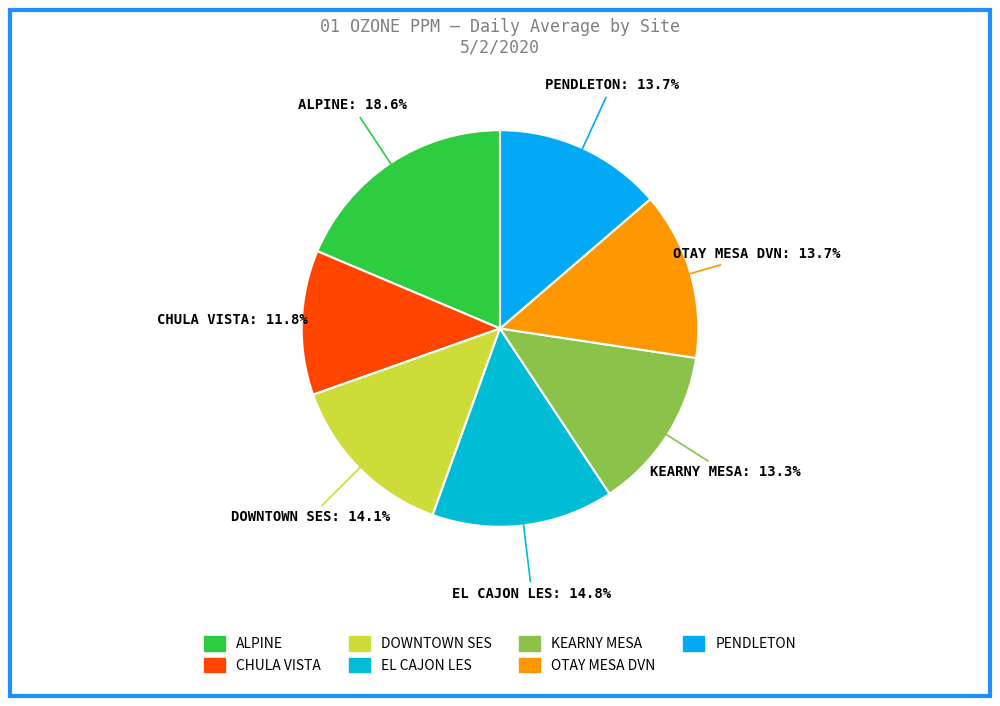

Is it true that ALPINE is 30% of the pie?

False